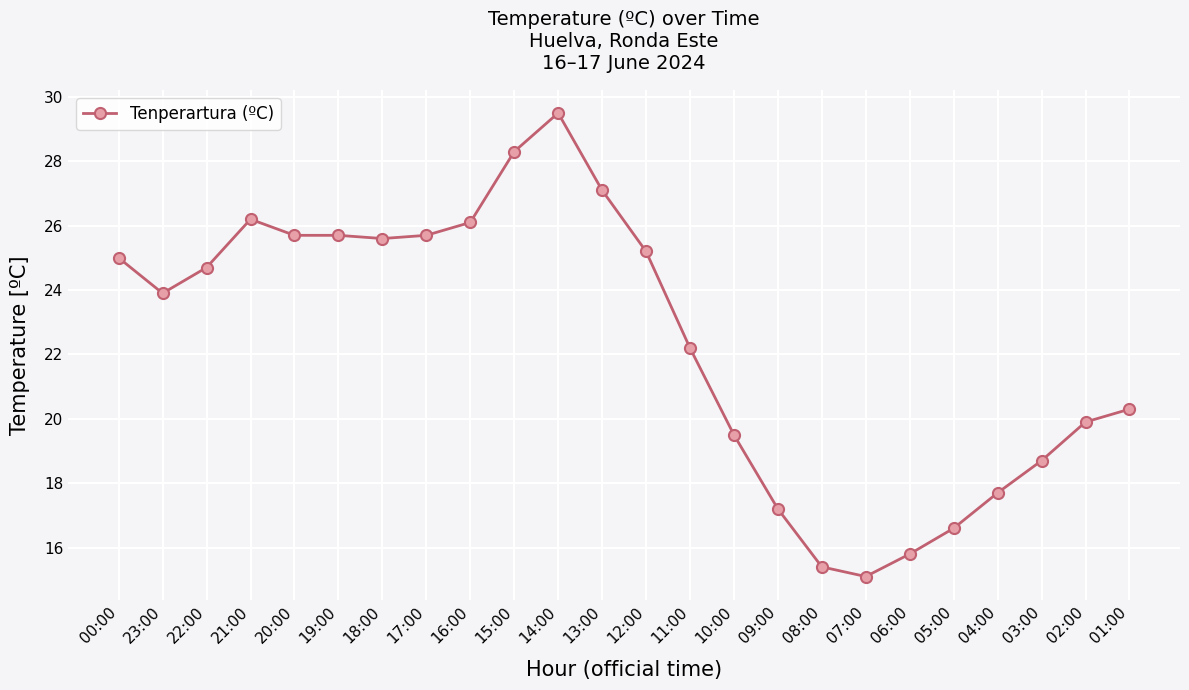

What is the ratio of the value at 10:00 to the value at 00:00?

0.8